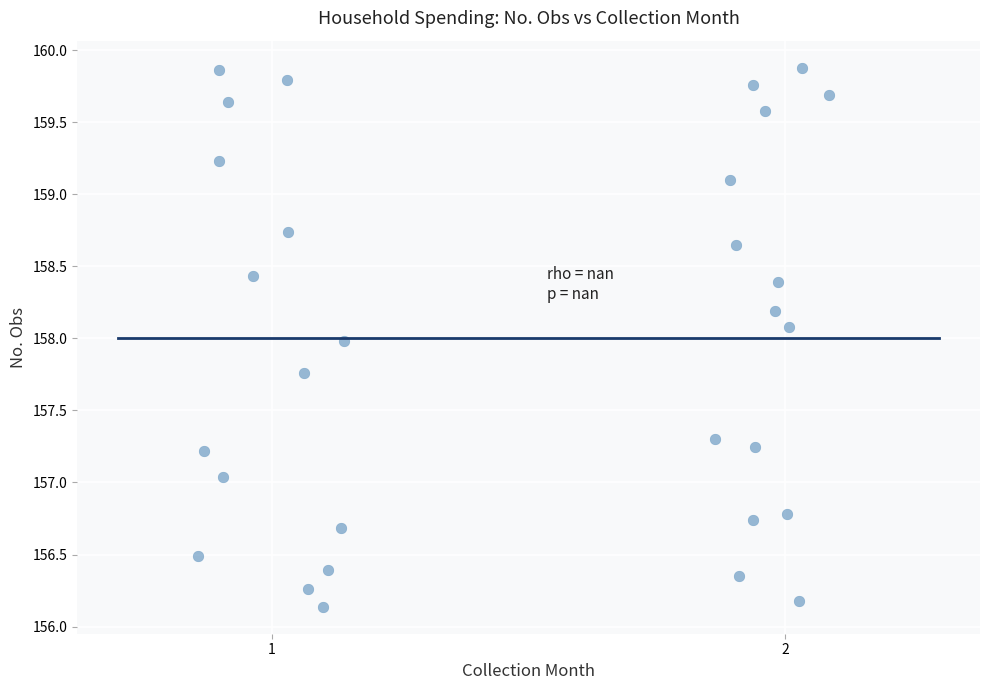

What is the range of X values (max minus min)?

1.2